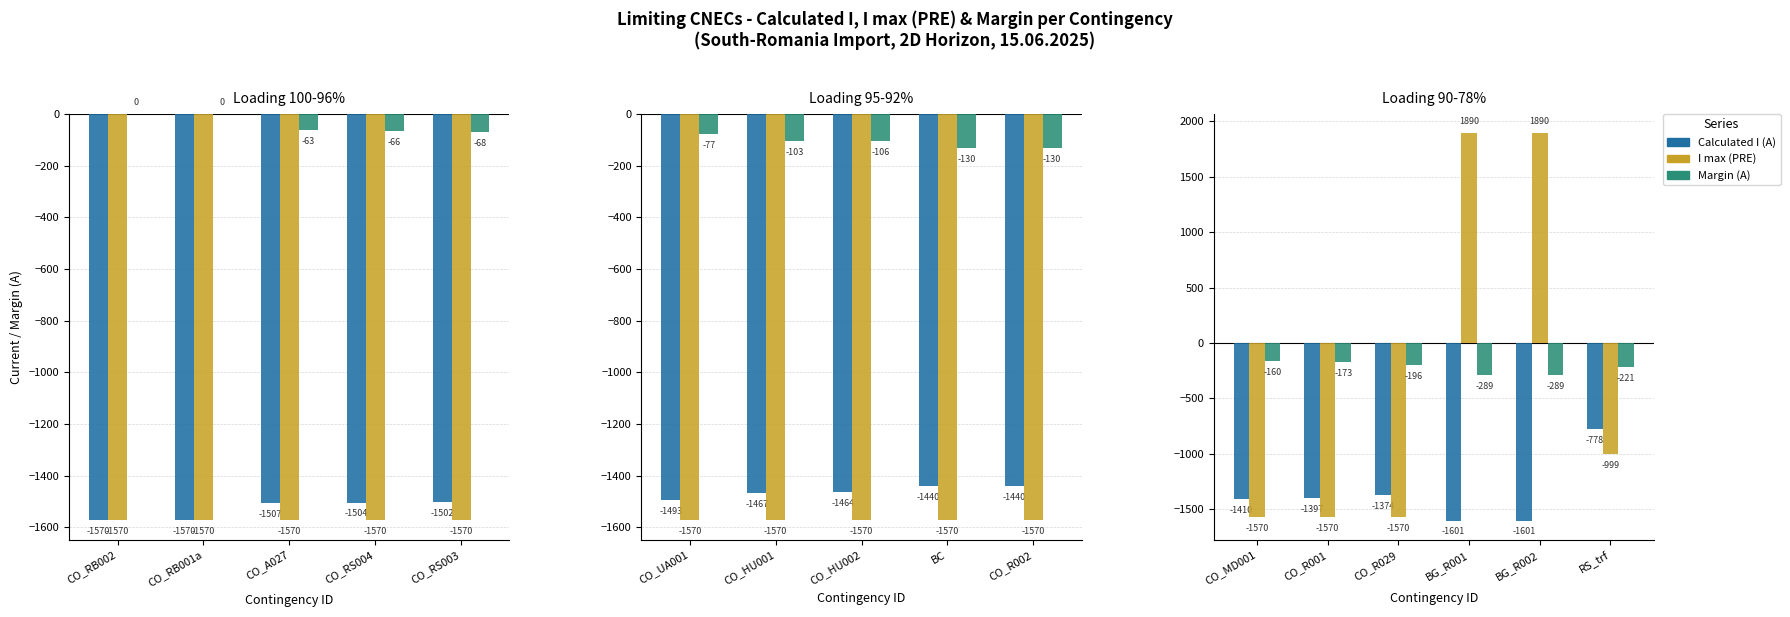

What position from the left is CO_R001?

2